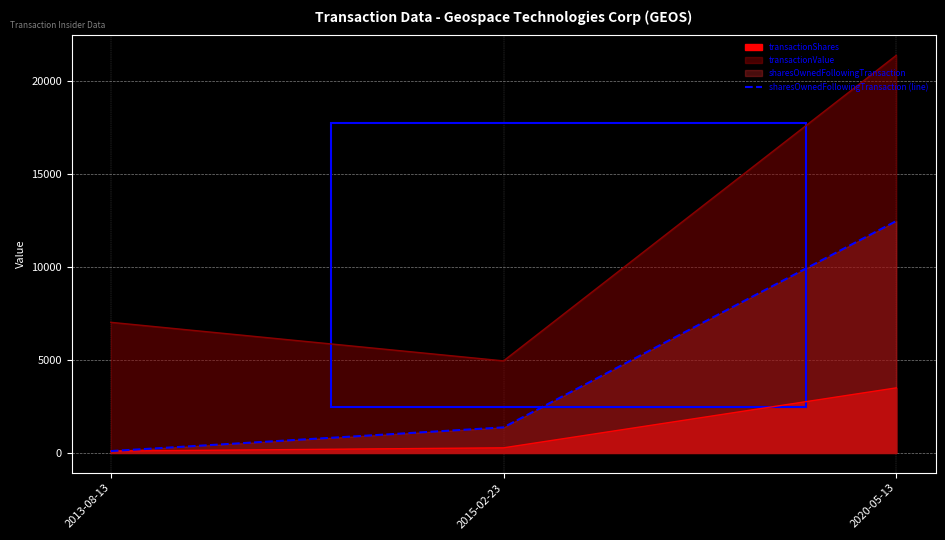

What is the average value?

4650